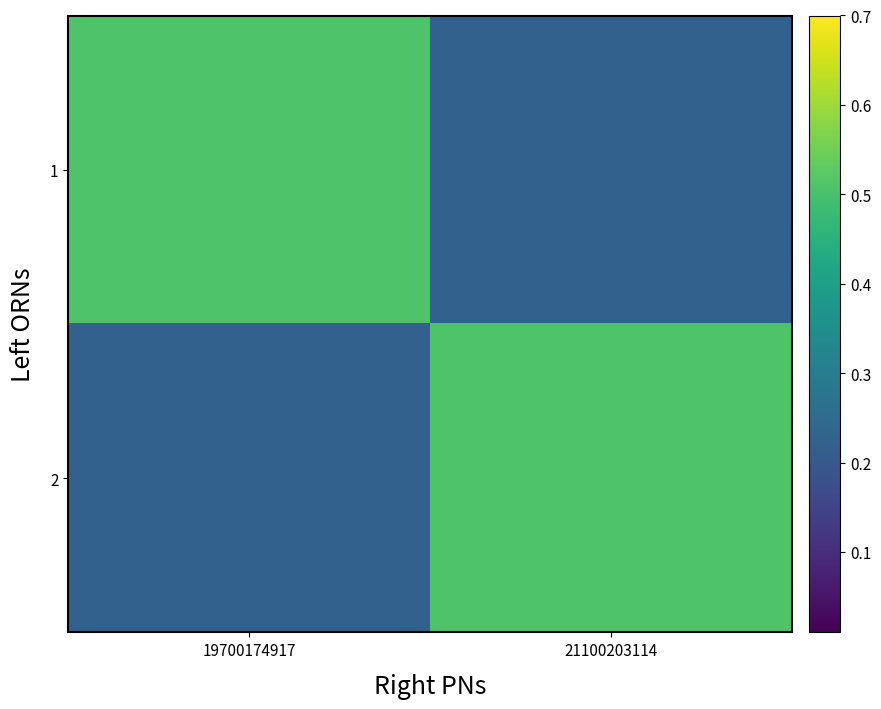

Which has a higher value, 21100203114 or 19700174917?

19700174917